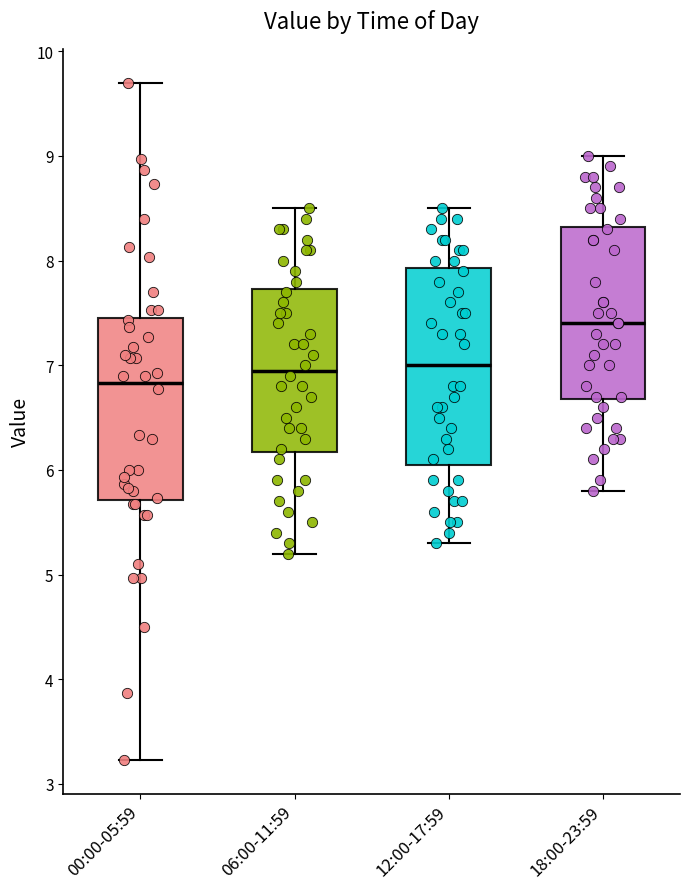

Which box's median line is the highest?

18:00-23:59